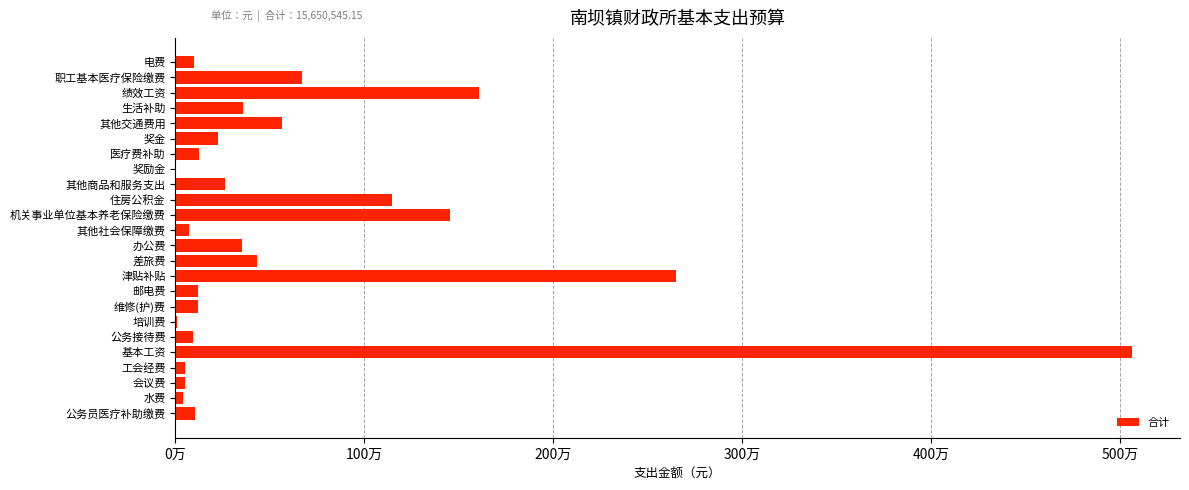

Are the bars horizontal?

Yes